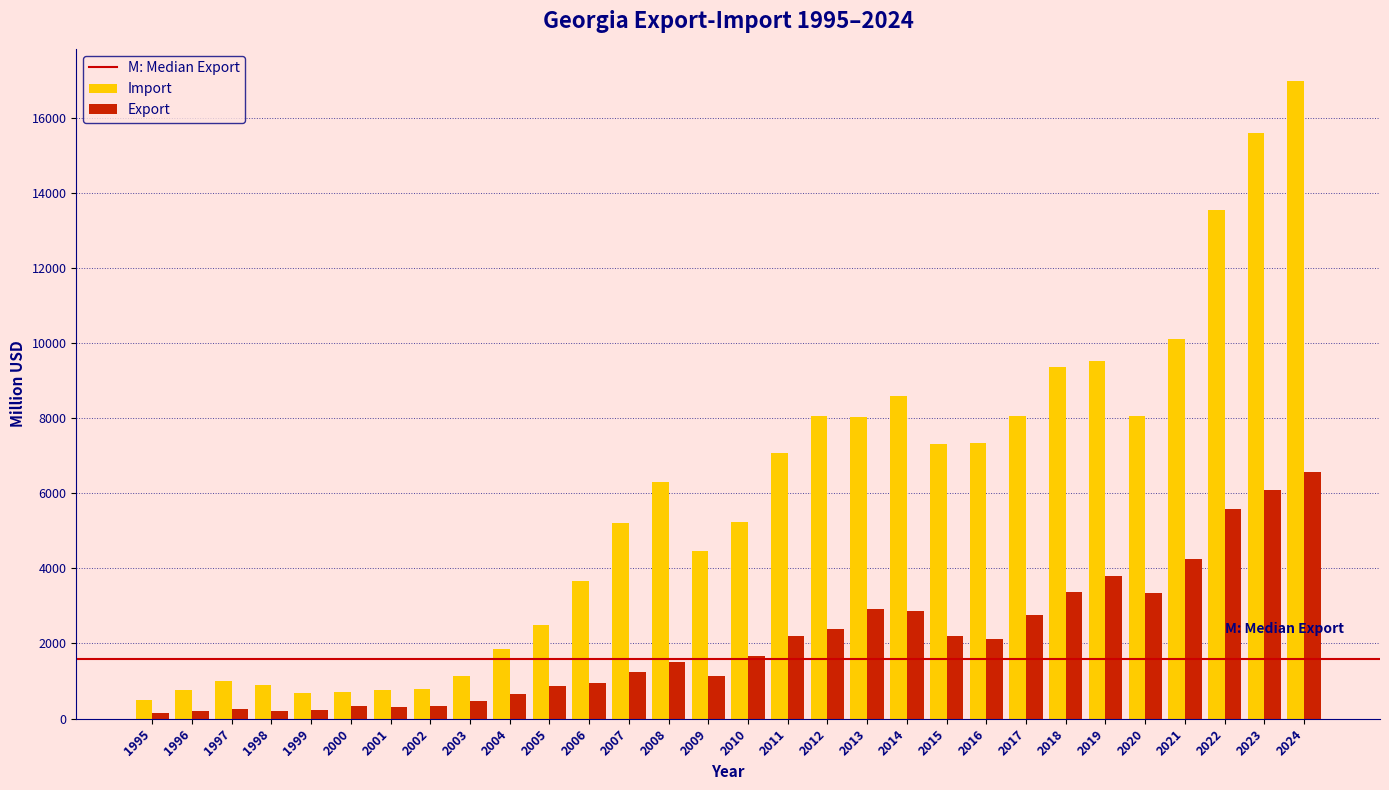

What is the sum of the Export values at 2022 and 2014?

8443.5